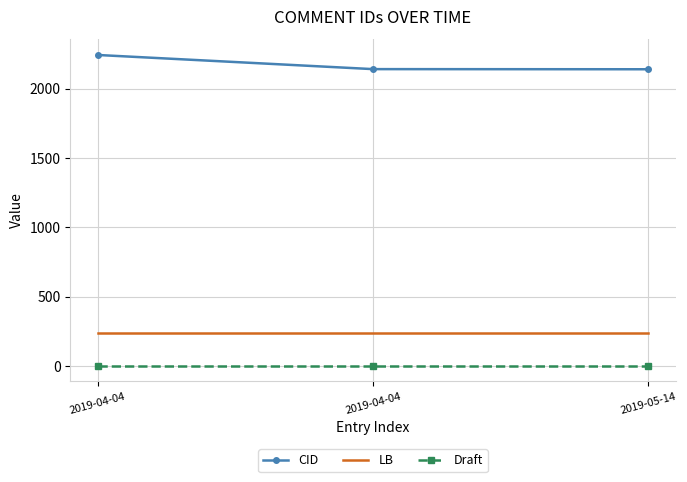

The Draft series shows 2 at 2019-04-04. True or false?

True